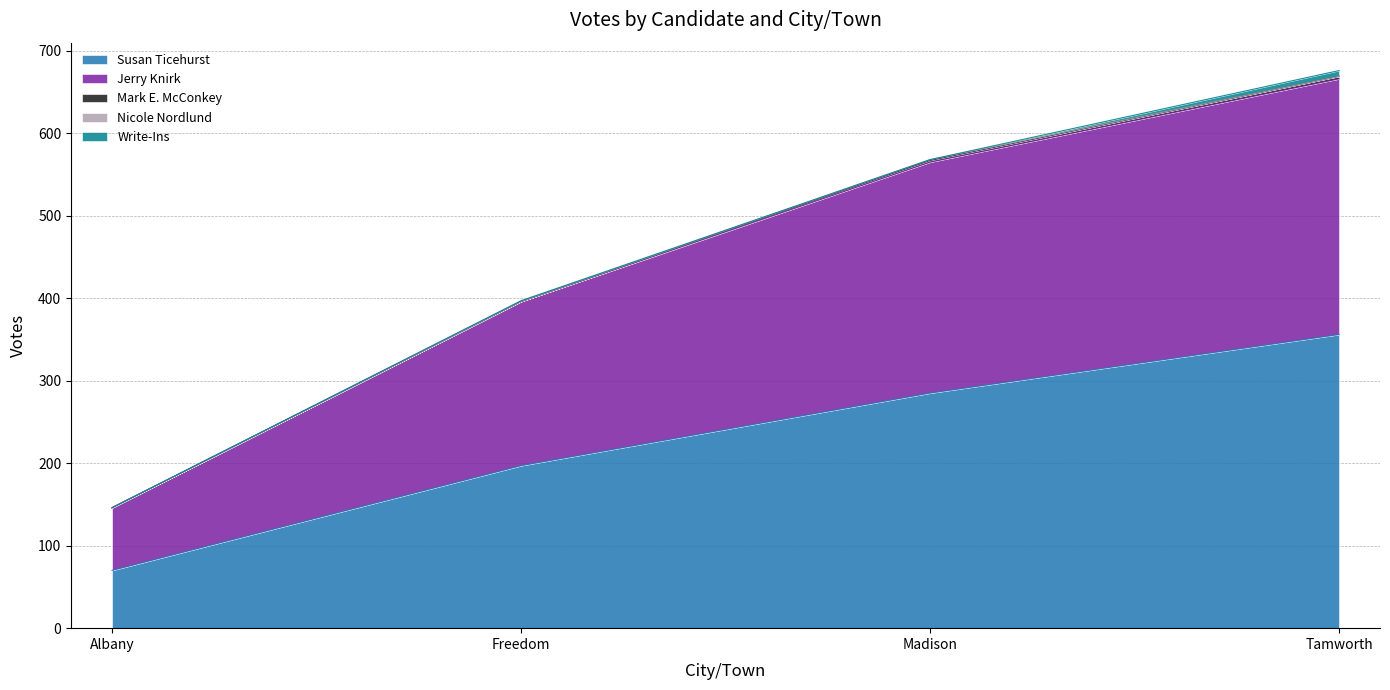

Between Madison and Albany, which is larger?

Madison